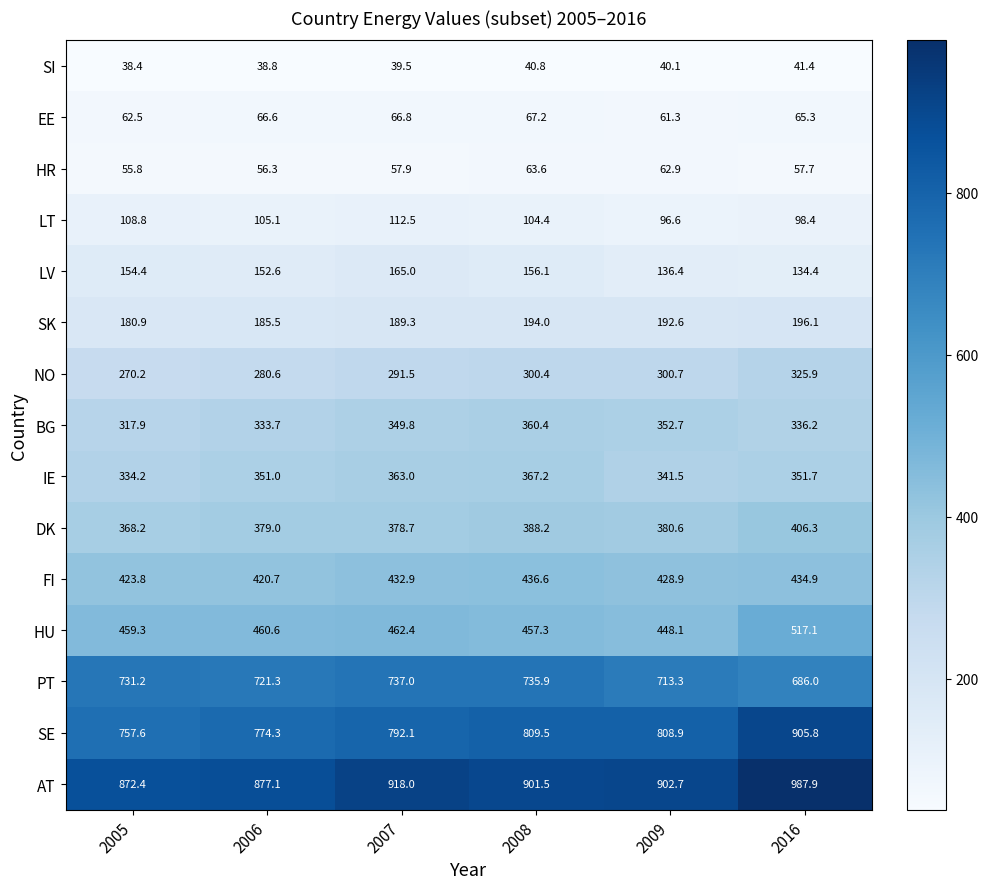

Count the number of data series in this chart.

15